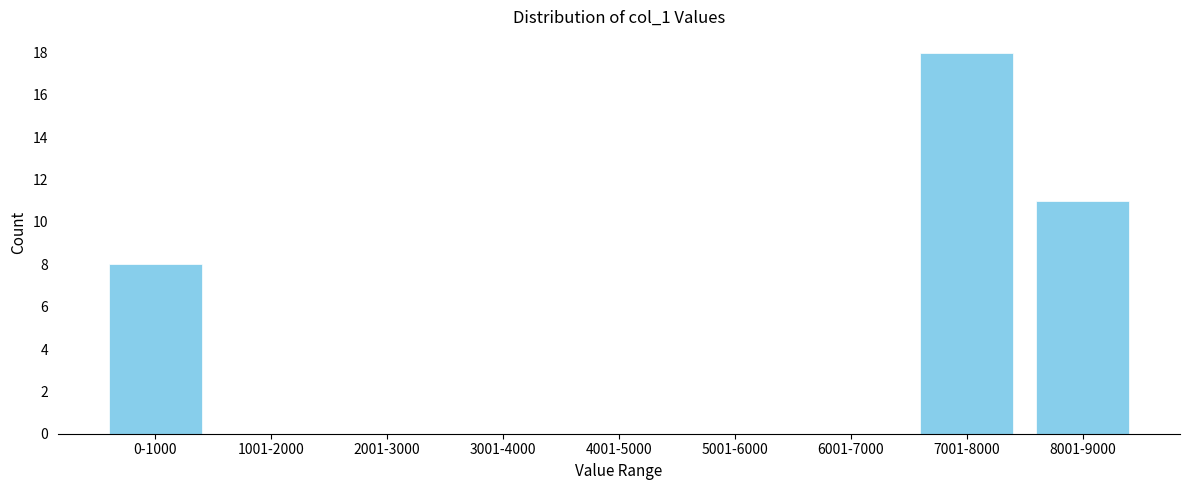

Reading left to right, what are all the values shown in this chart?

0-1000=8	1001-2000=0	2001-3000=0	3001-4000=0	4001-5000=0	5001-6000=0	6001-7000=0	7001-8000=18	8001-9000=11